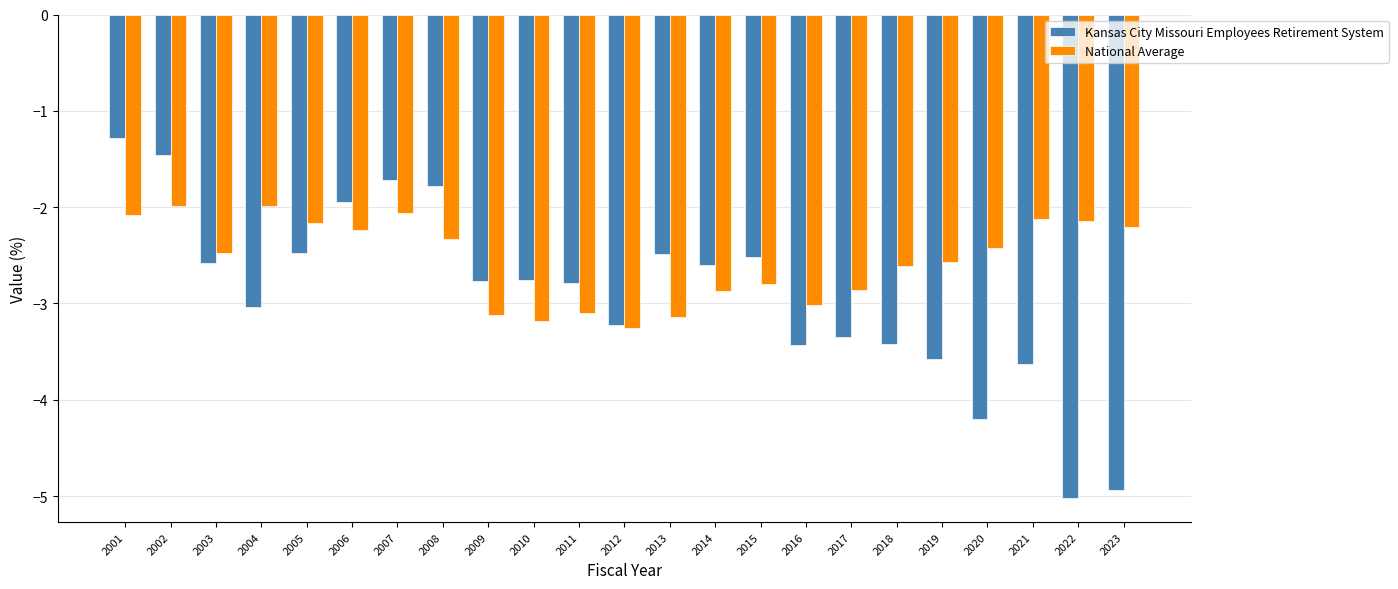

What is the total value across all series at 2009?

-5.9